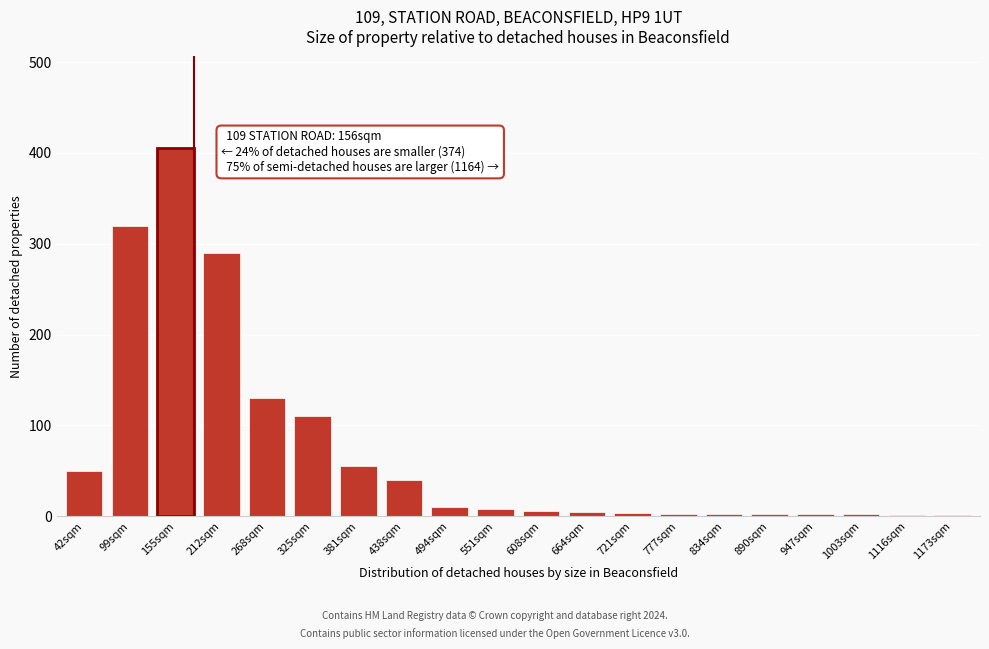

At which label is the value closest to 203?

268sqm